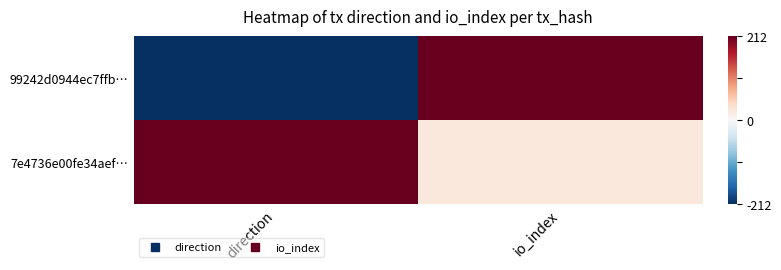

Which has a higher value, io_index or direction?

io_index